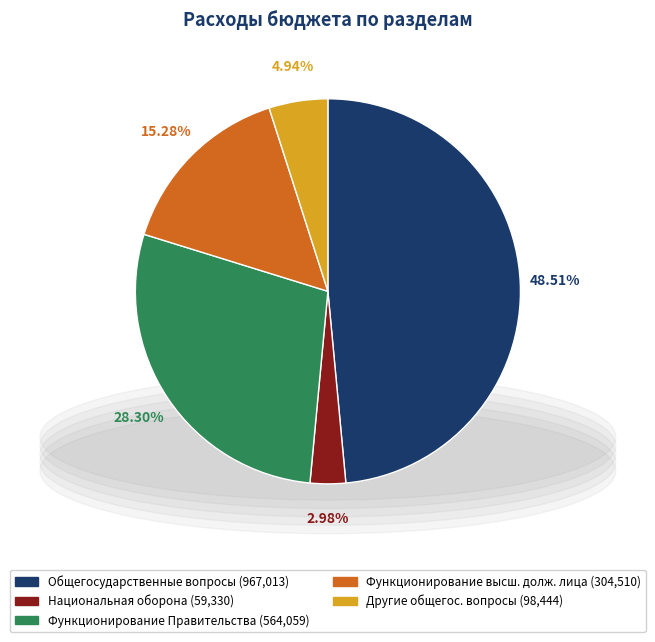

Is there a majority slice in this chart?

No